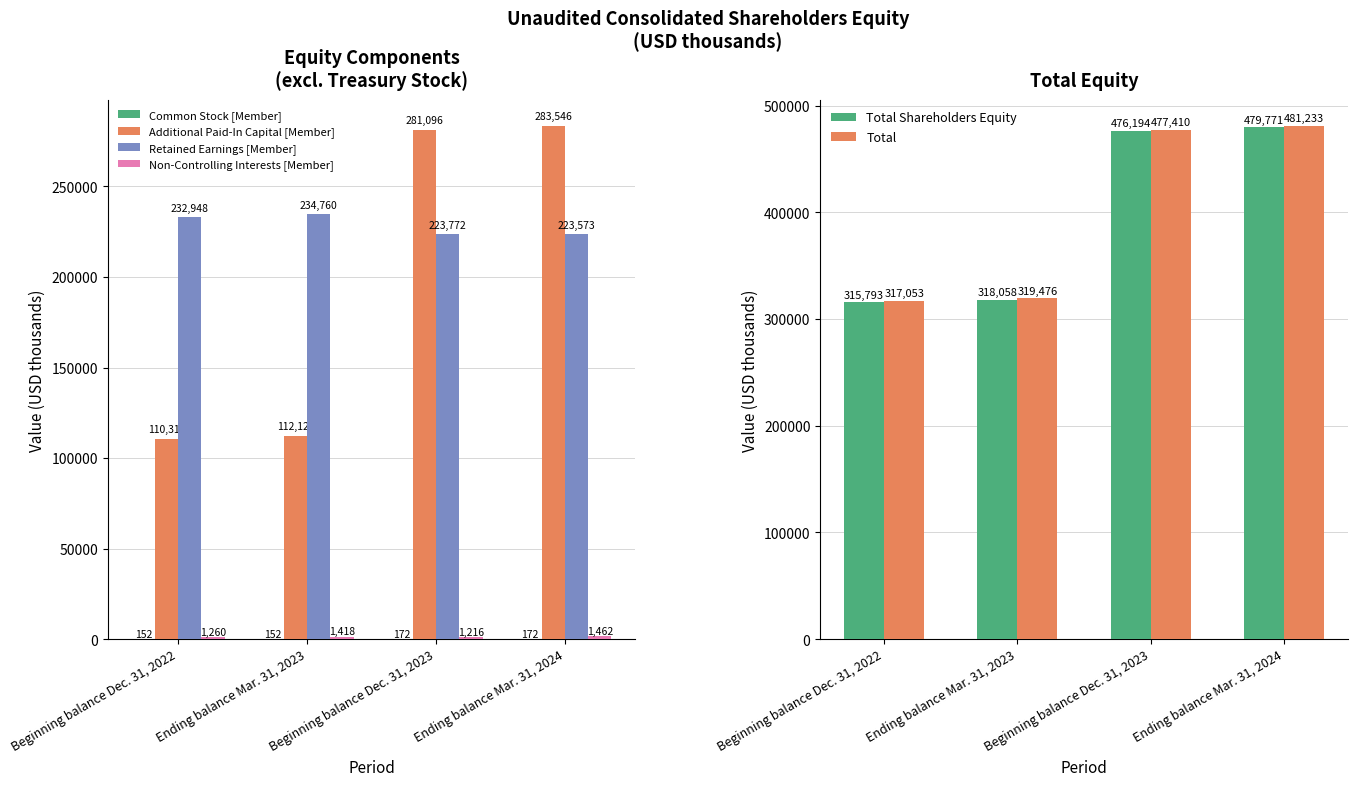

Between Beginning balance Dec. 31, 2022 and Beginning balance Dec. 31, 2023, which series saw the biggest shift?

Additional Paid-In Capital [Member]